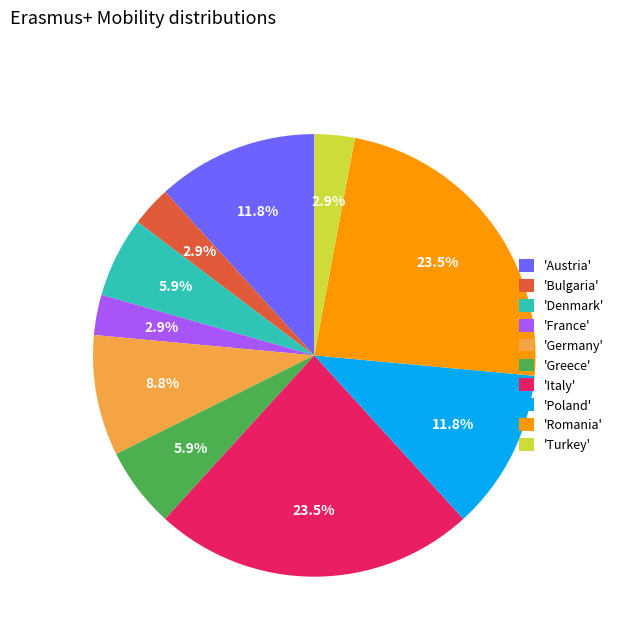

Approximately how many times larger is the value at 'Bulgaria' compared to 'France'?

1.0